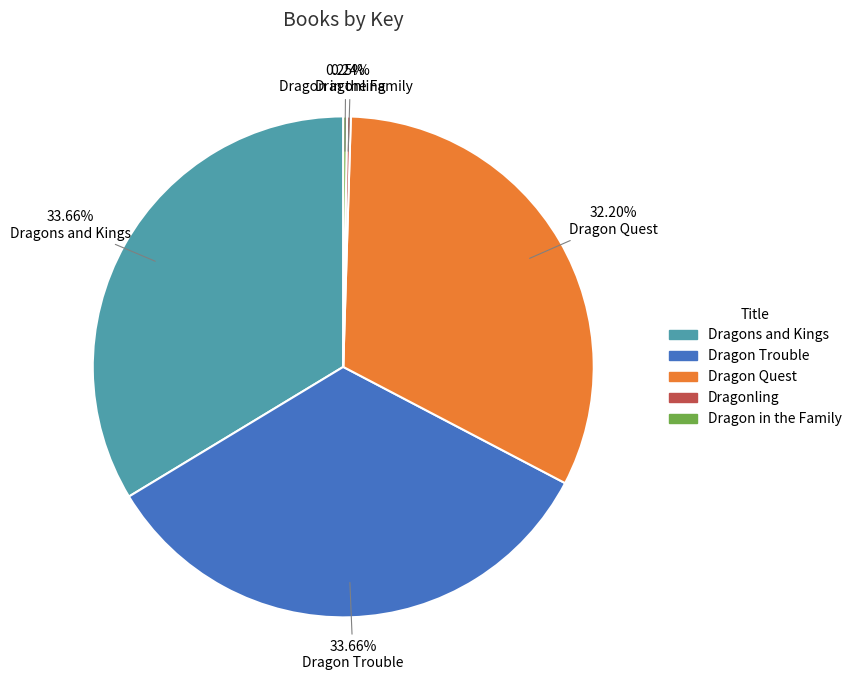

To the nearest percent, what percentage of the pie is Dragons and Kings?

34%